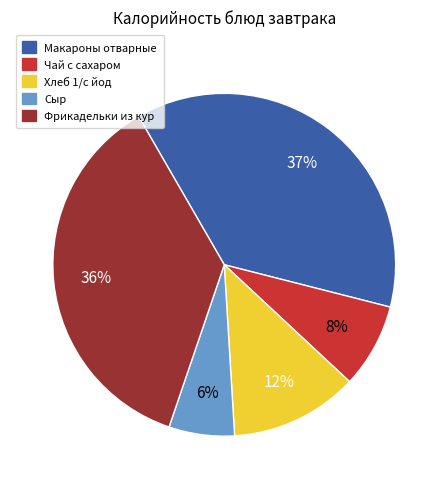

What percentage is the Хлеб 1/с йод slice, to the nearest percent?

12%